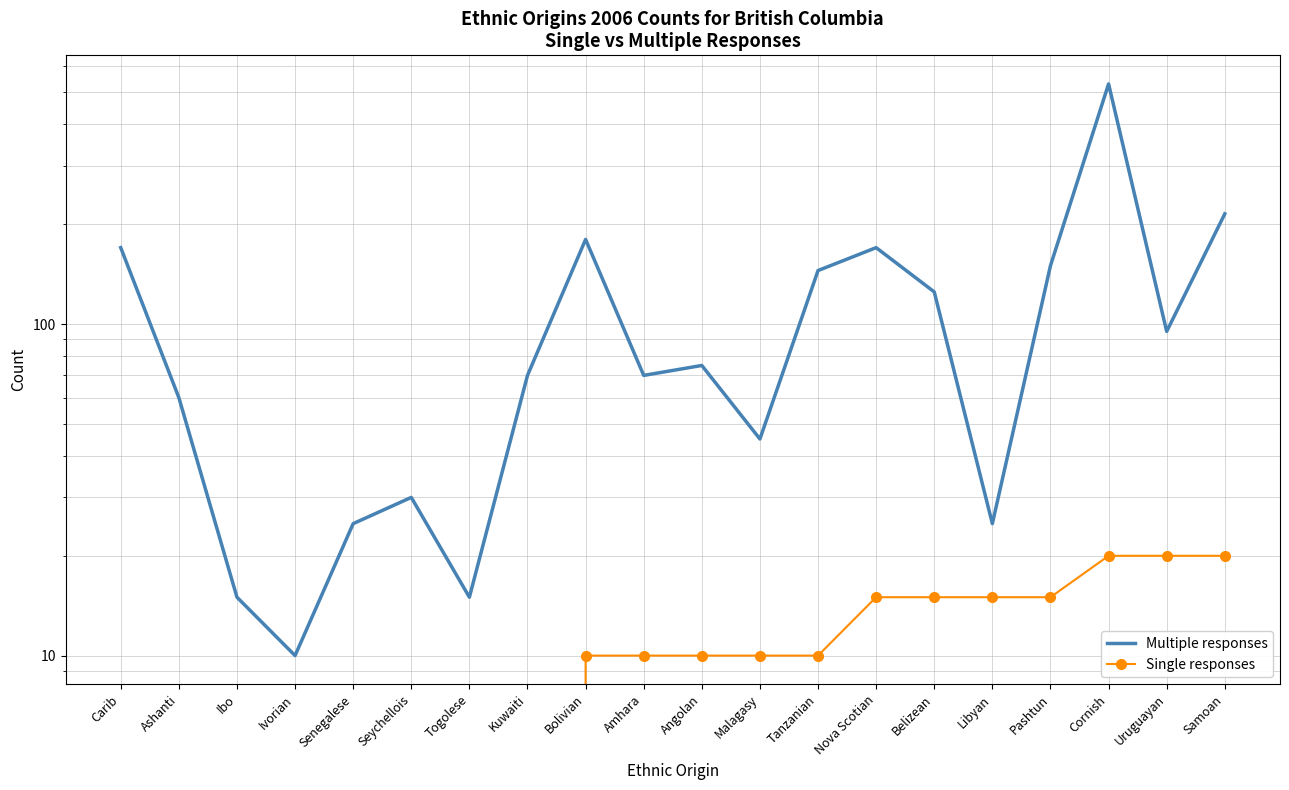

Which series has the largest range (max minus min)?

Multiple responses